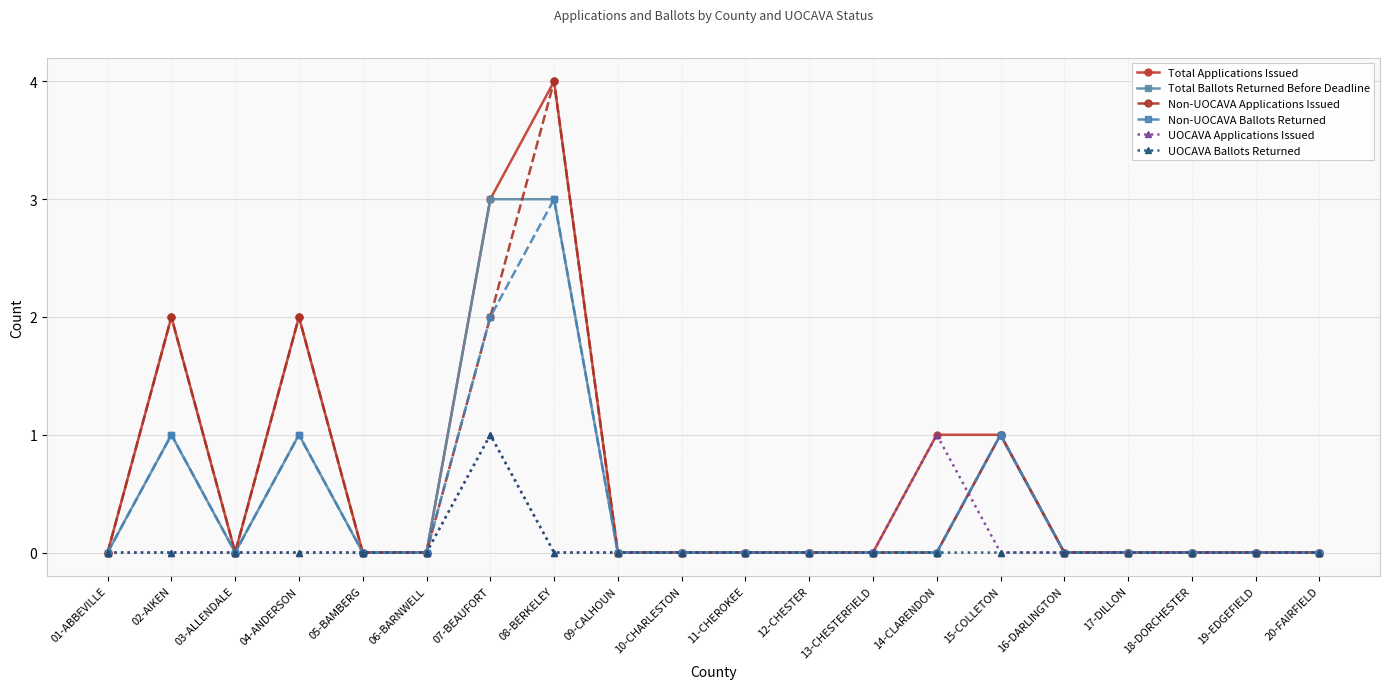

What is the difference between the maximum and minimum values in the Total Ballots Returned Before Deadline series?

3